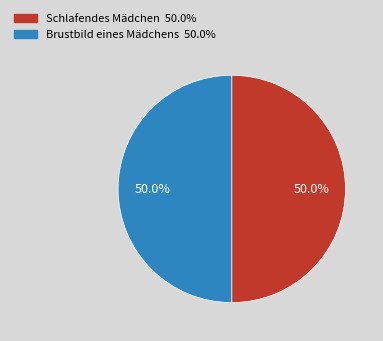

What is the ratio of the value at Schlafendes Mädchen to the value at Brustbild eines Mädchens?

1.0